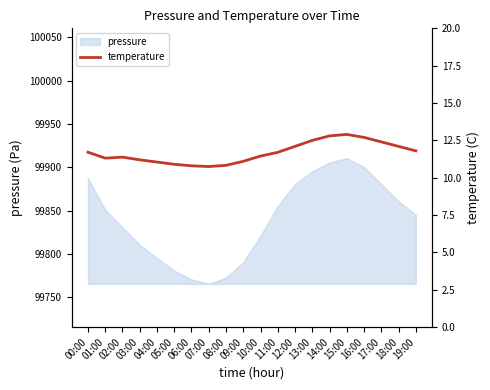

What is the value of the 2nd point from the left?

11.3